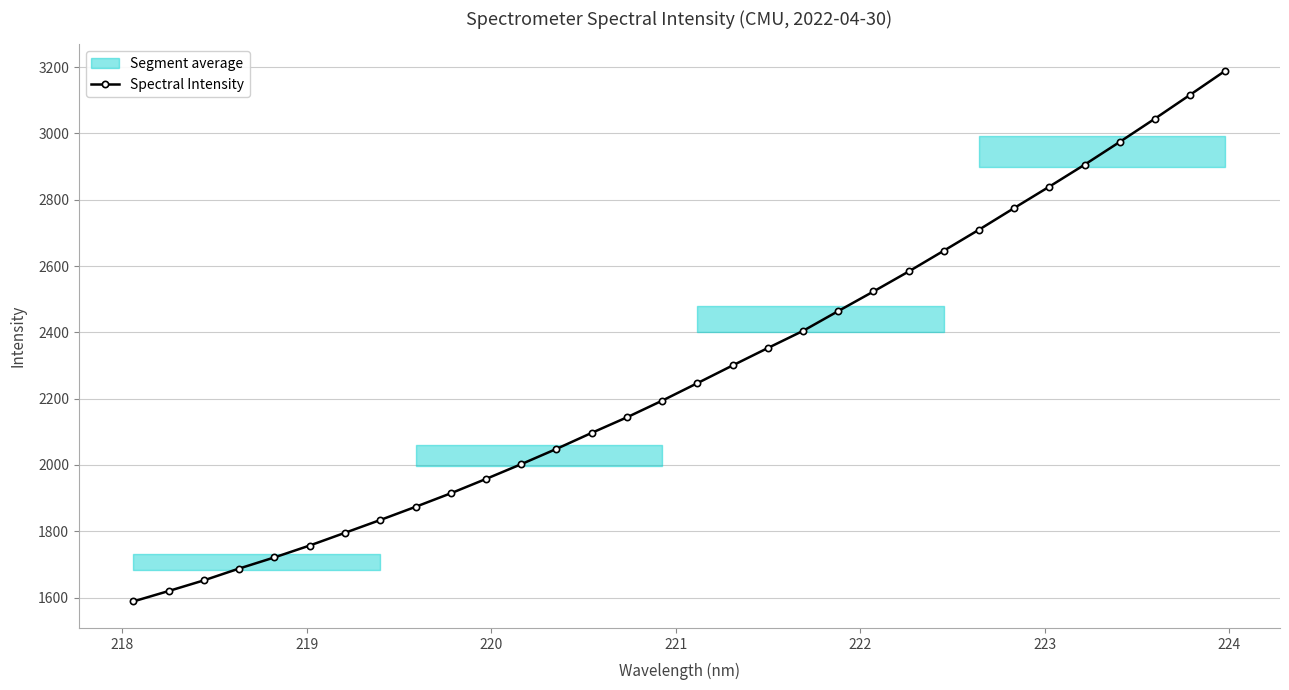

What is the maximum value for Spectral Intensity?

3189.3